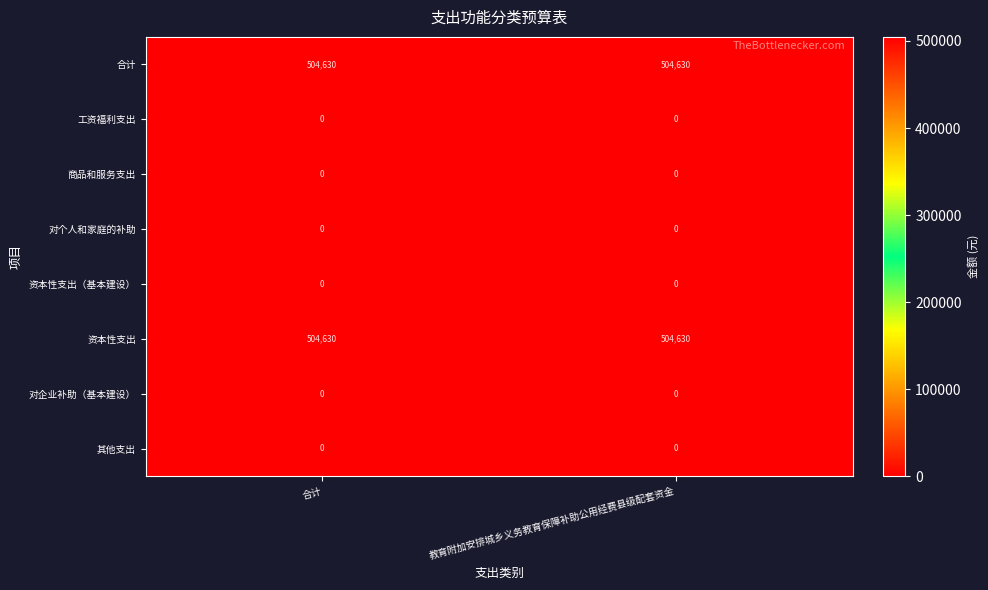

What is the total value across all series at 合计?

1009260